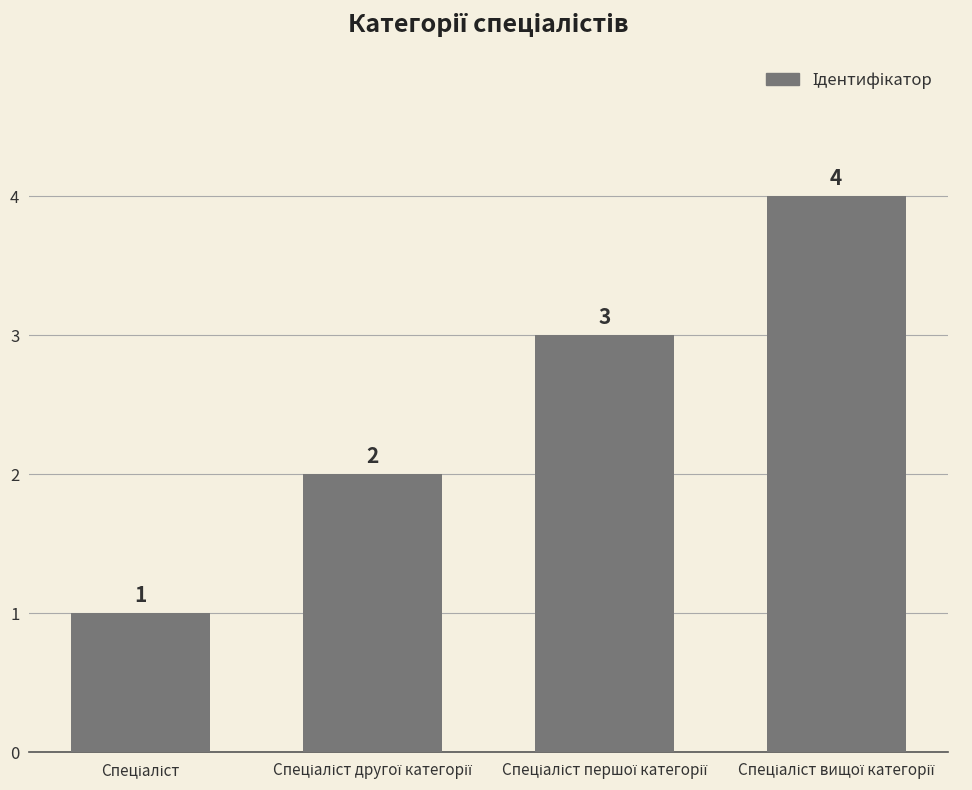

Are the bars grouped side by side (vs. stacked)?

No